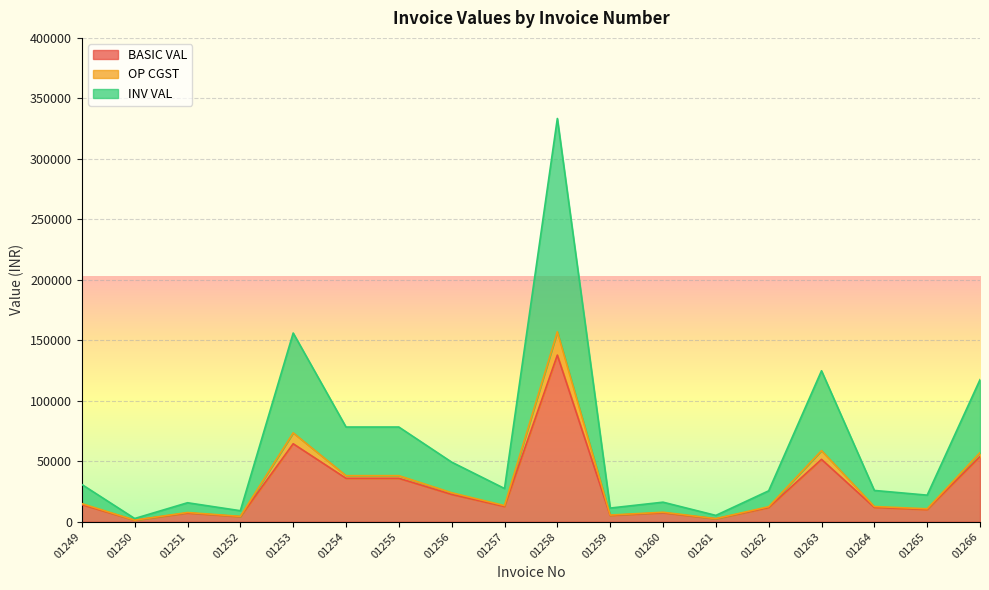

Where is the first local maximum for BASIC VAL?

01251